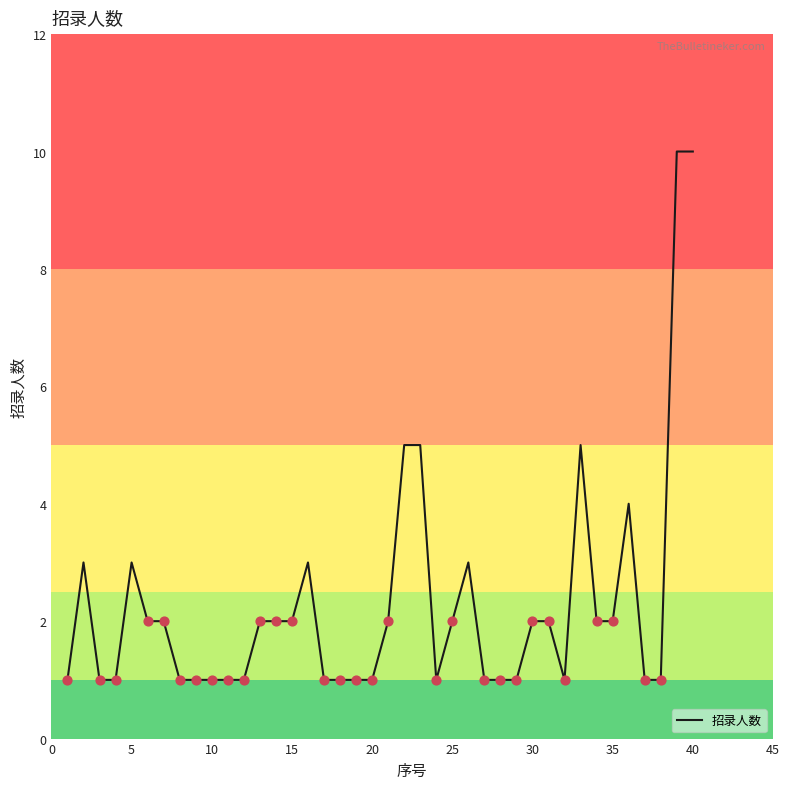

What is the greatest value displayed?

10